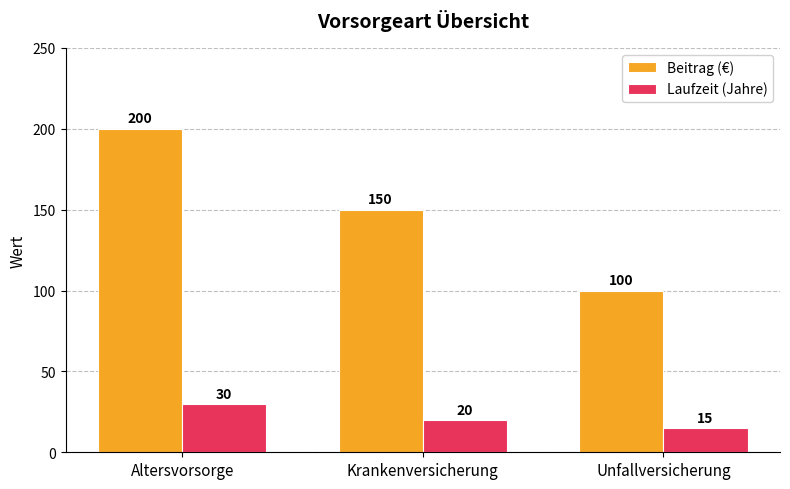

What are all the series names shown in the legend?

Beitrag (€), Laufzeit (Jahre)